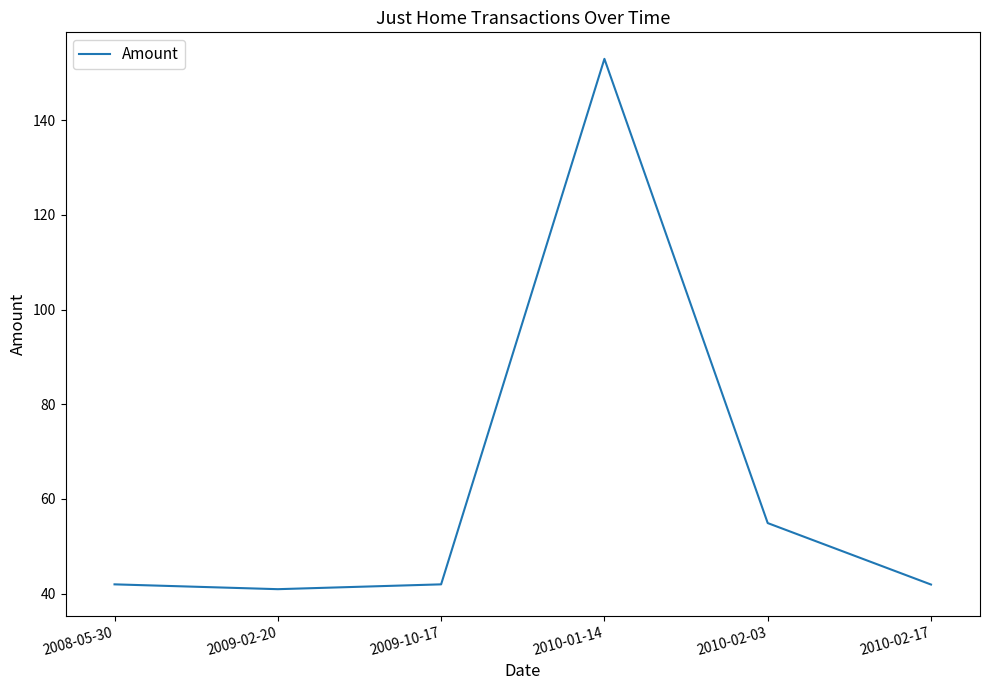

The value at 2009-02-20 is 40.9. True or false?

True